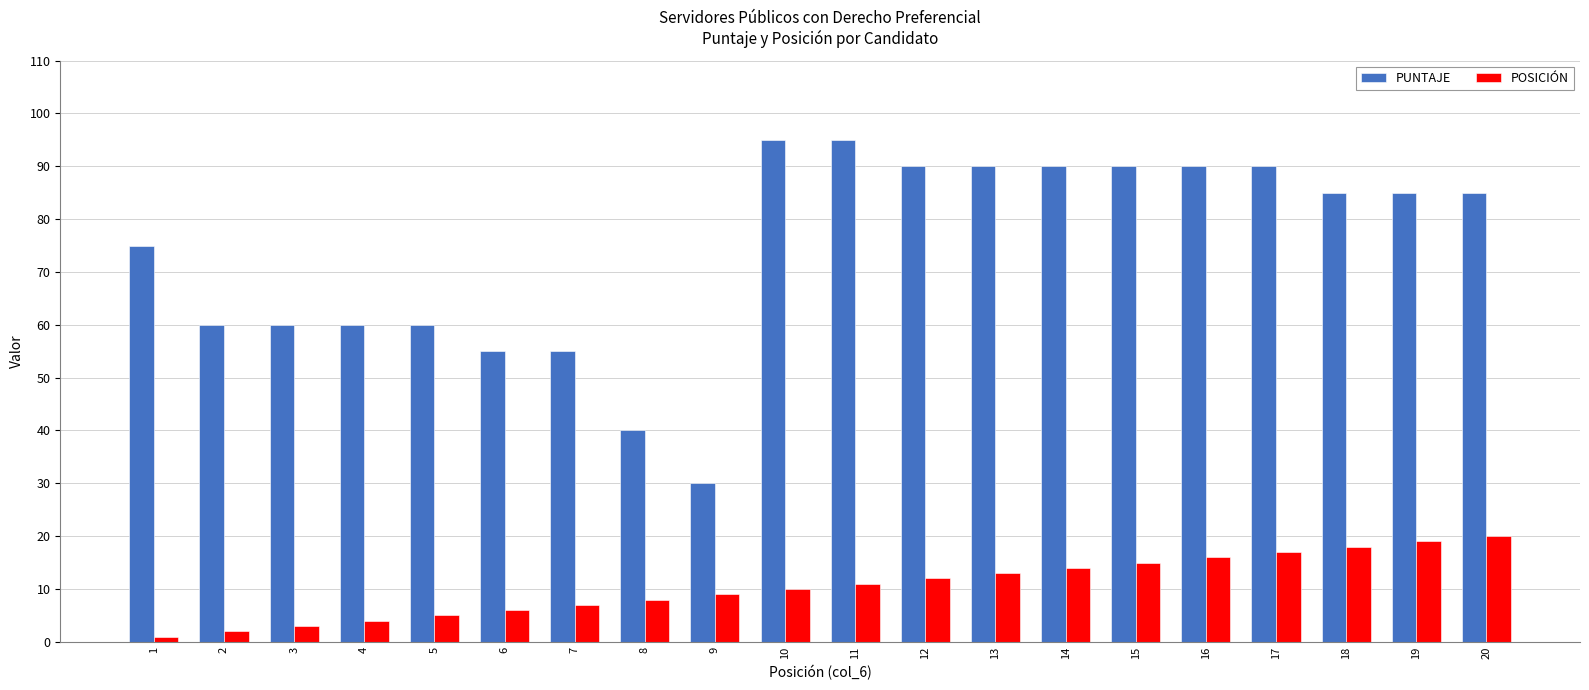

The PUNTAJE series shows 85 at 19. True or false?

True